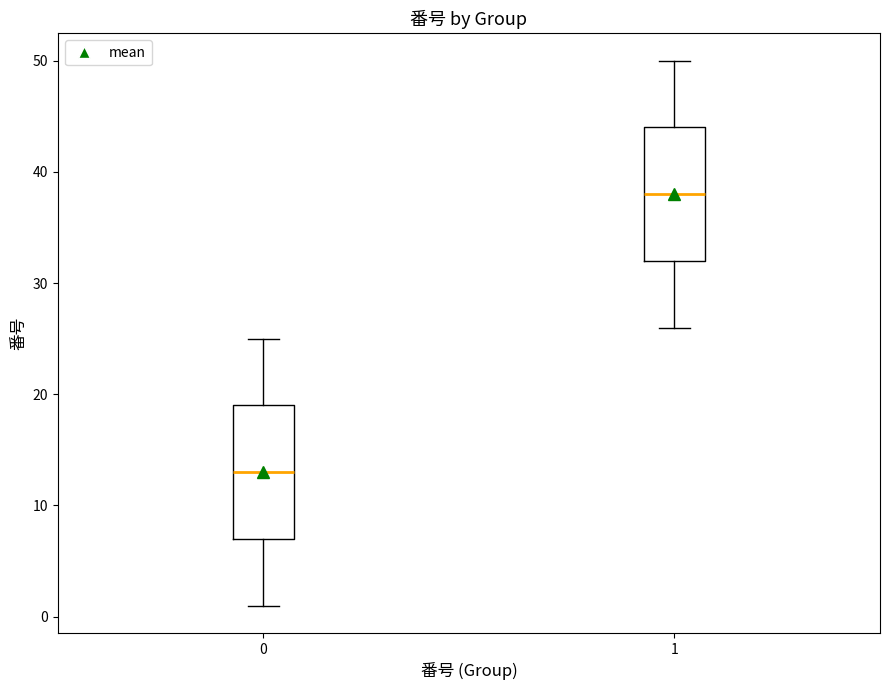

Reading left to right, transcribe this box plot: for each box, give where its median line is, the range the box spans, and where its two whiskers end, as read against the y-axis. The values are not printed on the chart, so give them approximately, as read against the axis.

0: median 13, box 7 to 19, whiskers 1 to 25
1: median 38, box 32 to 44, whiskers 26 to 50